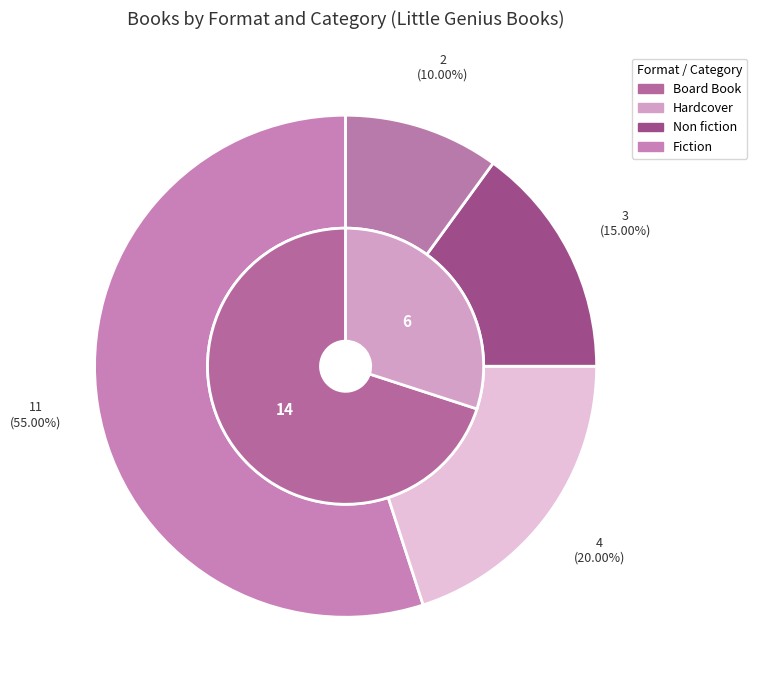

To the nearest percent, what is the average slice percentage?

50%